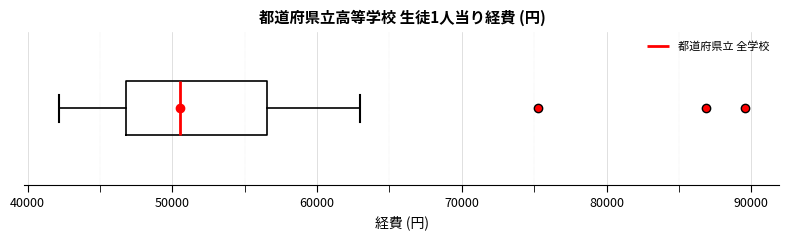

Read this box plot against the x-axis: the position of the median line, the range covered by the box, and the ends of both whiskers. The values are not printed on the chart, so give them approximately, as read against the axis.

median 51000, box 47000 to 57000, whiskers 42000 to 63000